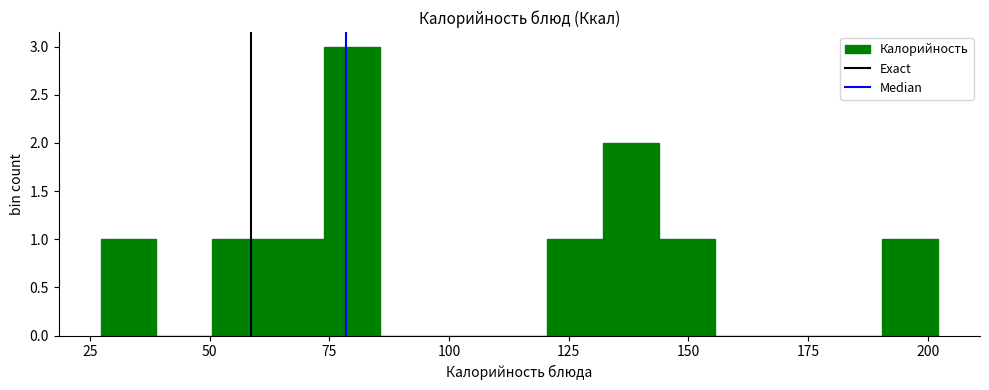

Around what value on the x-axis is the tallest bar? Give the approximate position of its centre, as read against the axis.

80